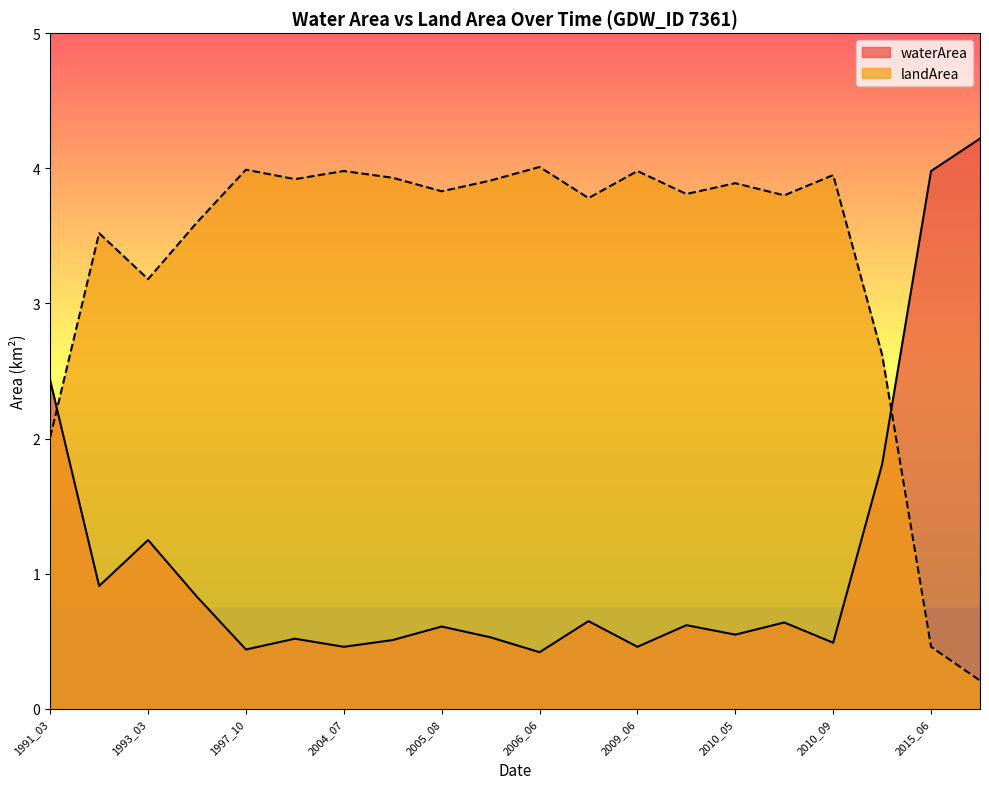

Reading right to left, transcribe all the data shown in this chart.

waterArea: 4.2	4.0	1.8	0.5	0.6	0.6	0.6	0.5	0.7	0.4	0.5	0.6	0.5	0.5	0.5	0.4	0.8	1.2	0.9	2.4
landArea: 0.2	0.5	2.6	4.0	3.8	3.9	3.8	4.0	3.8	4.0	3.9	3.8	3.9	4.0	3.9	4.0	3.6	3.2	3.5	2.0